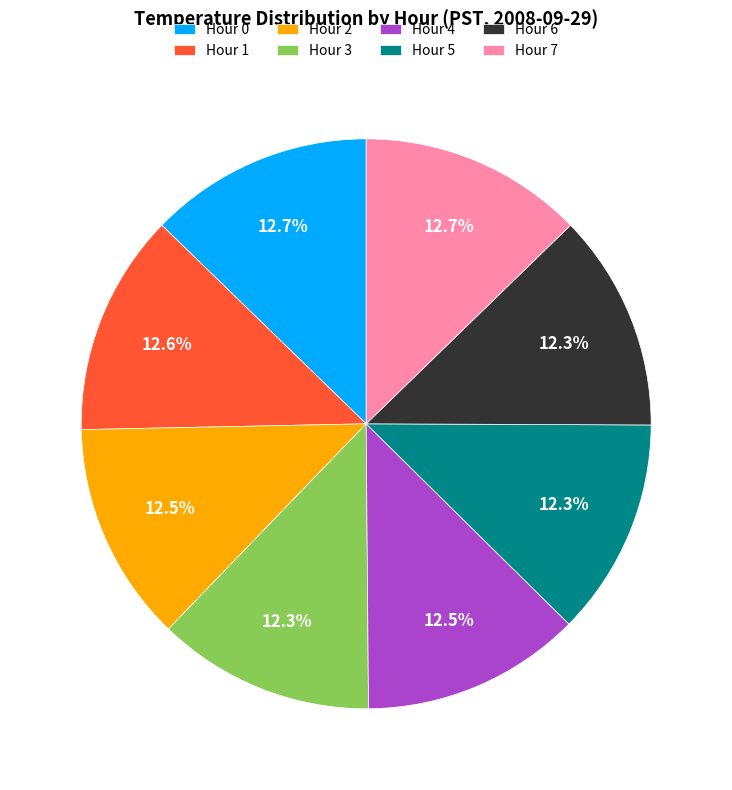

Is the sum of Hour 1 and Hour 2 greater than half?

No